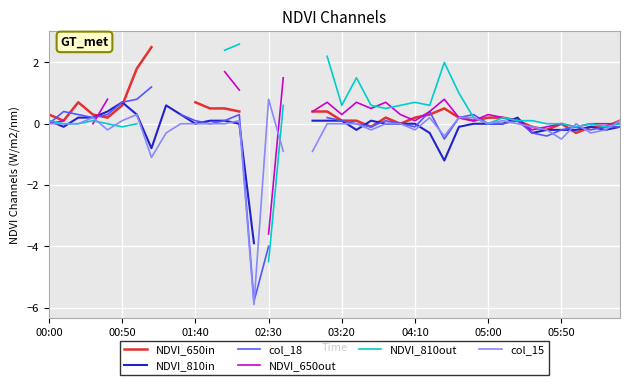

Where is NDVI_810out nearest to the value 0?

00:50